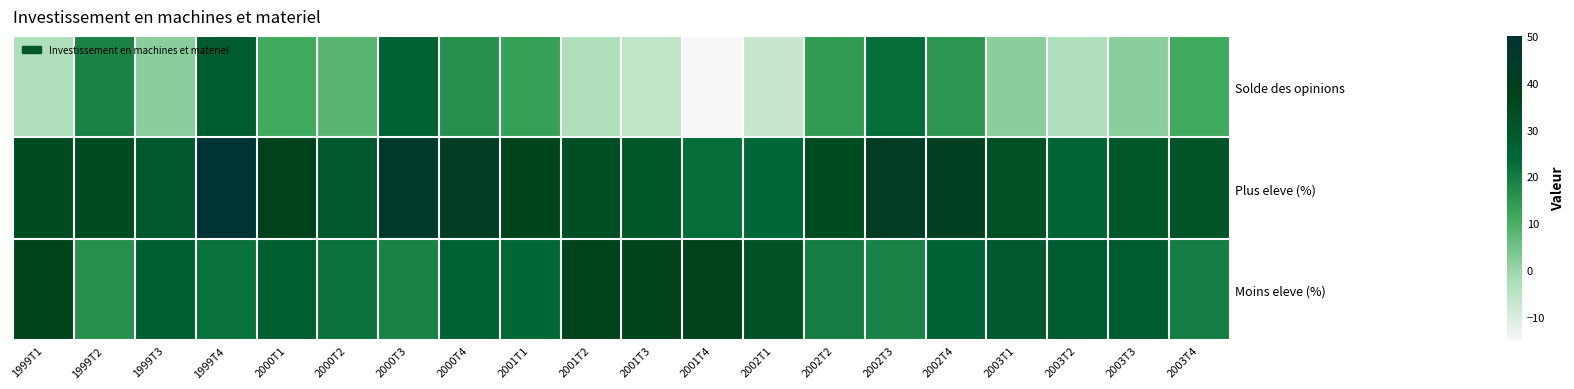

Rank the series by their average value, from highest to lowest.

Plus eleve (%), Moins eleve (%), Solde des opinions